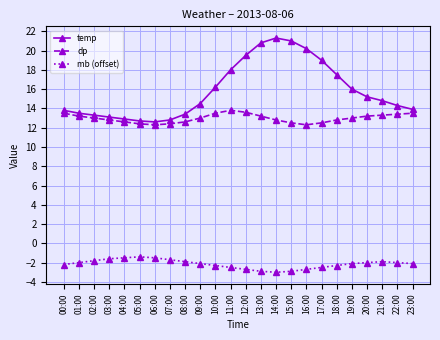

Is the value of temp at 09:00 greater than the value of dp at 21:00?

Yes